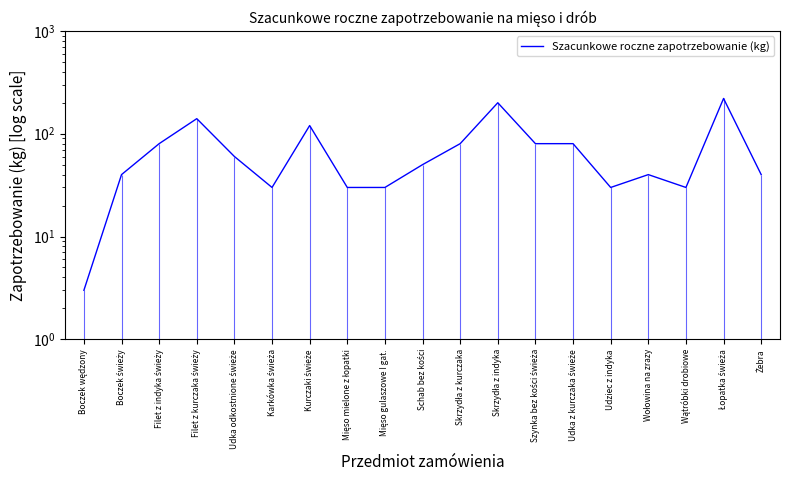

Rank the categories by value from lowest to highest.

Boczek wędzony, Karkówka świeża, Mięso mielone z łopatki, Mięso gulaszowe I gat., Udziec z indyka, Wątróbki drobiowe, Boczek świeży, Wołowina na zrazy, Żebra, Schab bez kości, Udka odkostnione świeże, Filet z indyka świeży, Skrzydła z kurczaka, Szynka bez kości świeża, Udka z kurczaka świeże, Kurczaki świeże, Filet z kurczaka świeży, Skrzydła z indyka, Łopatka świeża